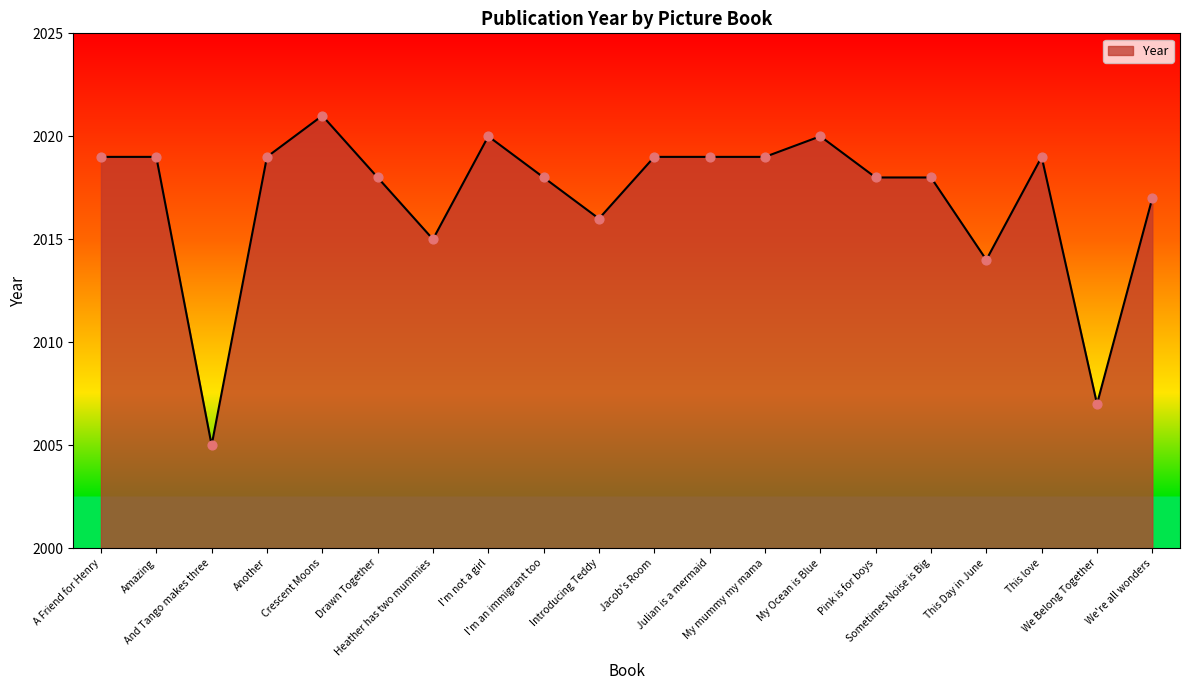

Between This Day in June and I'm an immigrant too, which is larger?

I'm an immigrant too